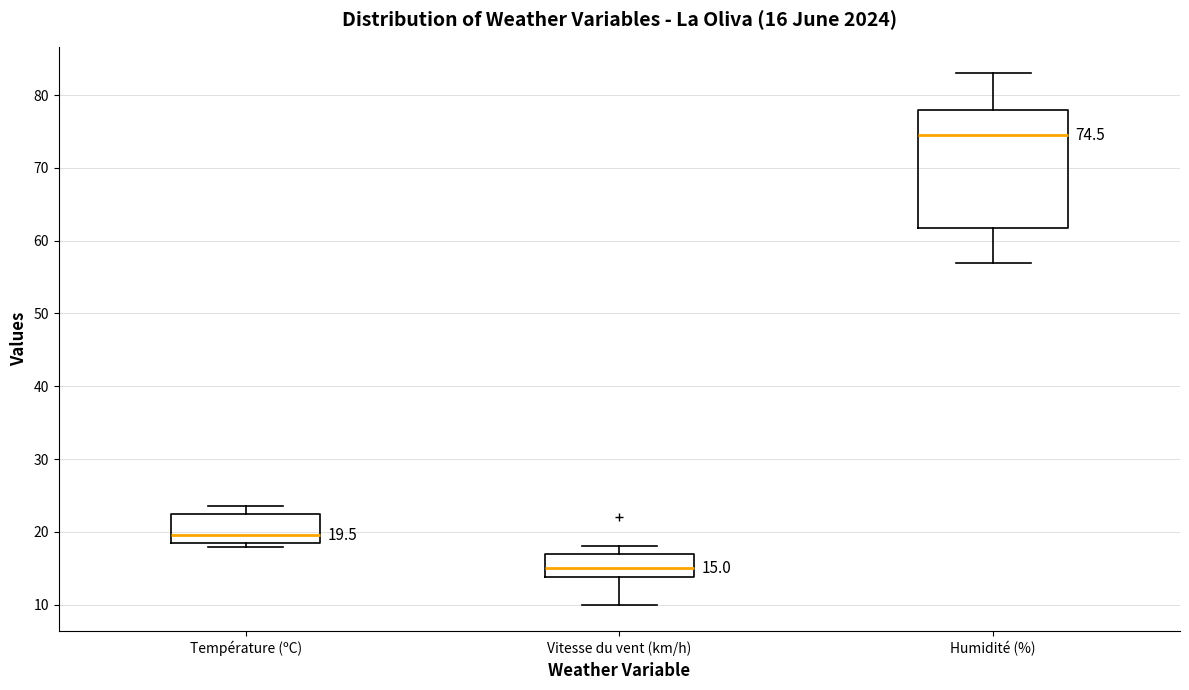

Comparing the boxes themselves (not the whiskers), which one is the tallest?

Humidité (%)